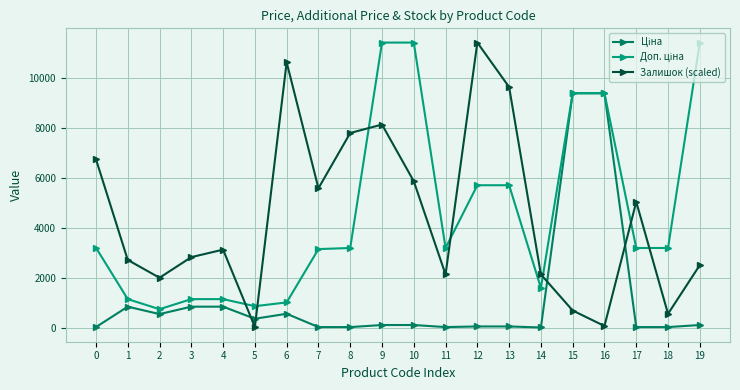

The value of Залишок (scaled) at 1 is 2716.7. True or false?

True